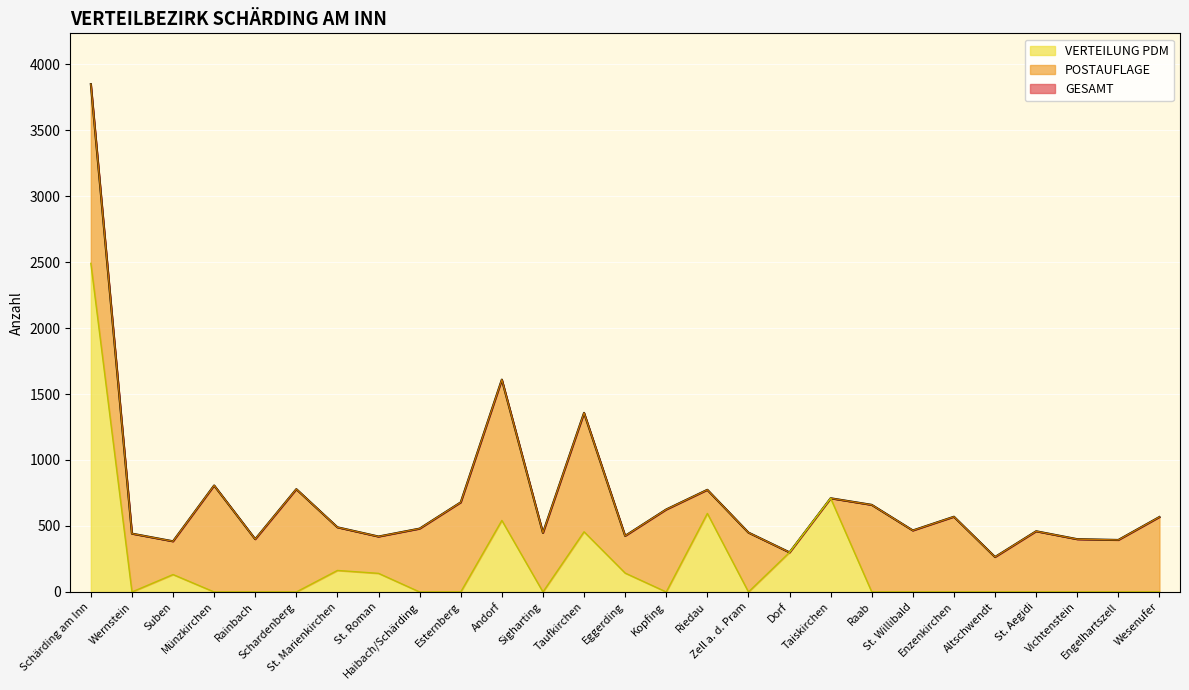

Rank the categories by GESAMT value from lowest to highest.

Altschwendt, Dorf, Suben, Engelhartszell, Rainbach, Vichtenstein, St. Roman, Eggerding, Wernstein, Sigharting, Zell a. d. Pram, St. Aegidi, St. Willibald, Haibach/Schärding, St. Marienkirchen, Wesenufer, Enzenkirchen, Kopfing, Raab, Esternberg, Taiskirchen, Riedau, Schardenberg, Münzkirchen, Taufkirchen, Andorf, Schärding am Inn